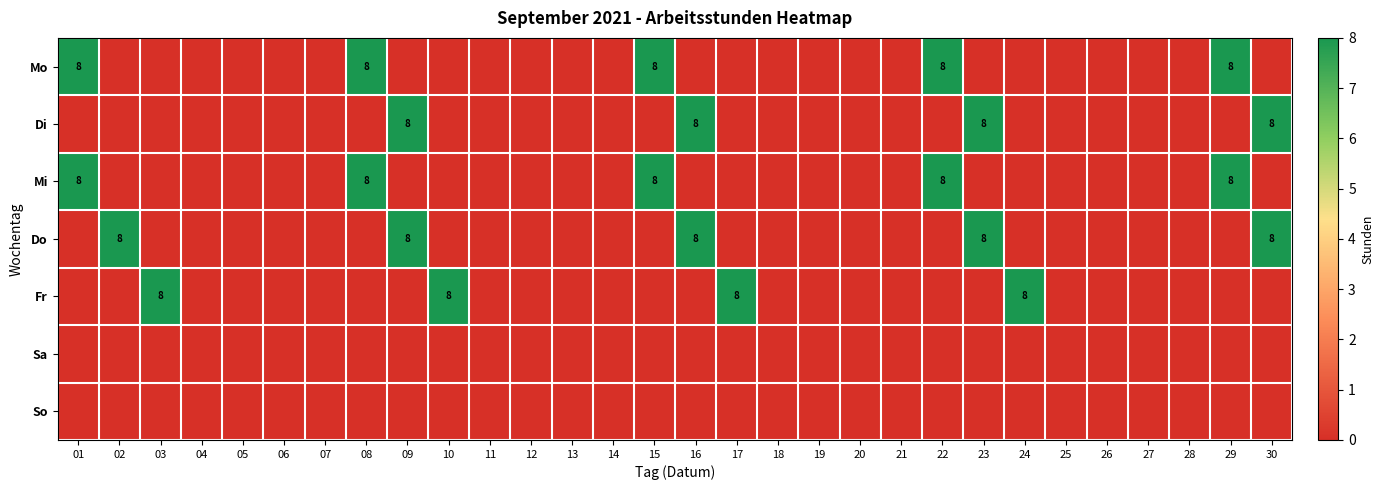

Is it true that Mo equals 5 at 15?

False